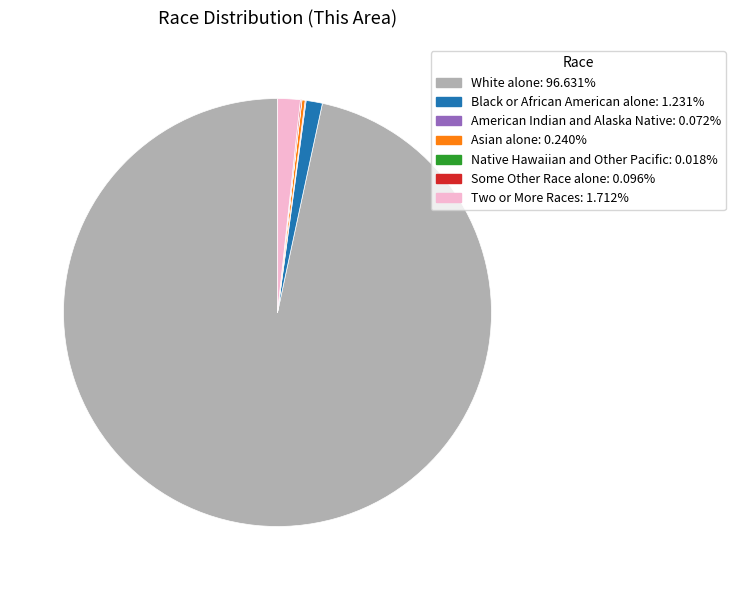

What is the largest slice in the pie chart?

White alone